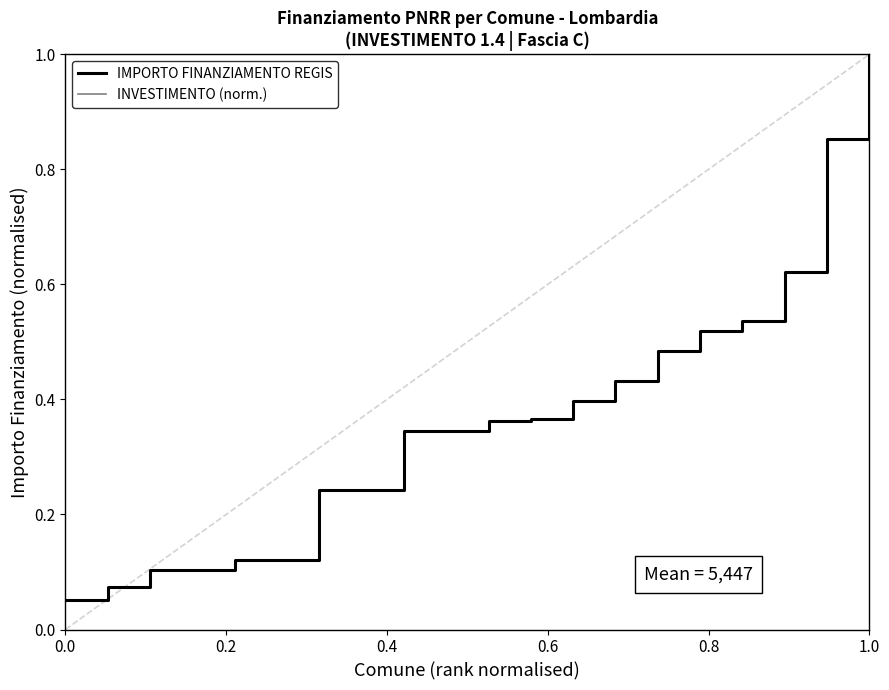

What is the maximum value shown in the chart?

1.0